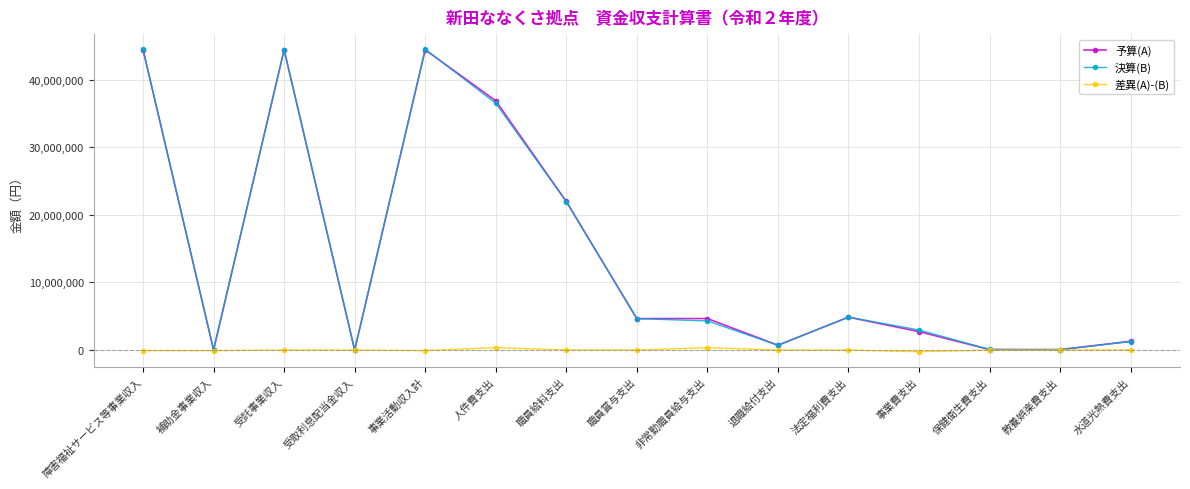

Is it true that 予算(A) equals 24248541 at 補助金事業収入?

False